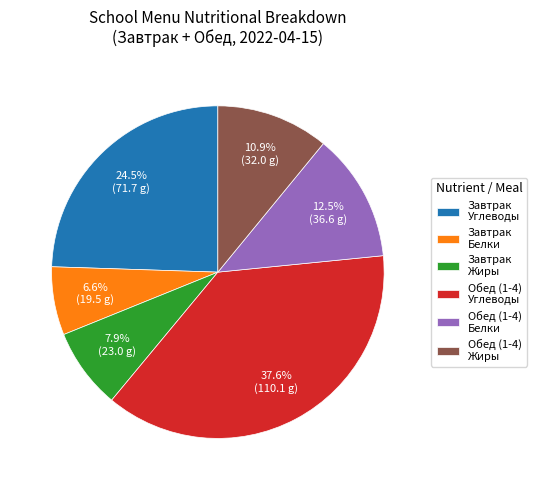

Does Обед (1-4) Жиры represent more than half of the total?

No